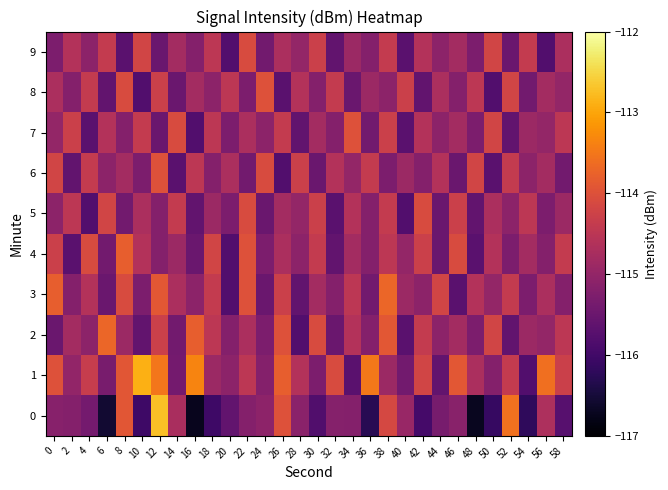

List the series in order of their peak value, lowest first.

5, 9, 6, 7, 8, 4, 2, 3, 1, 0